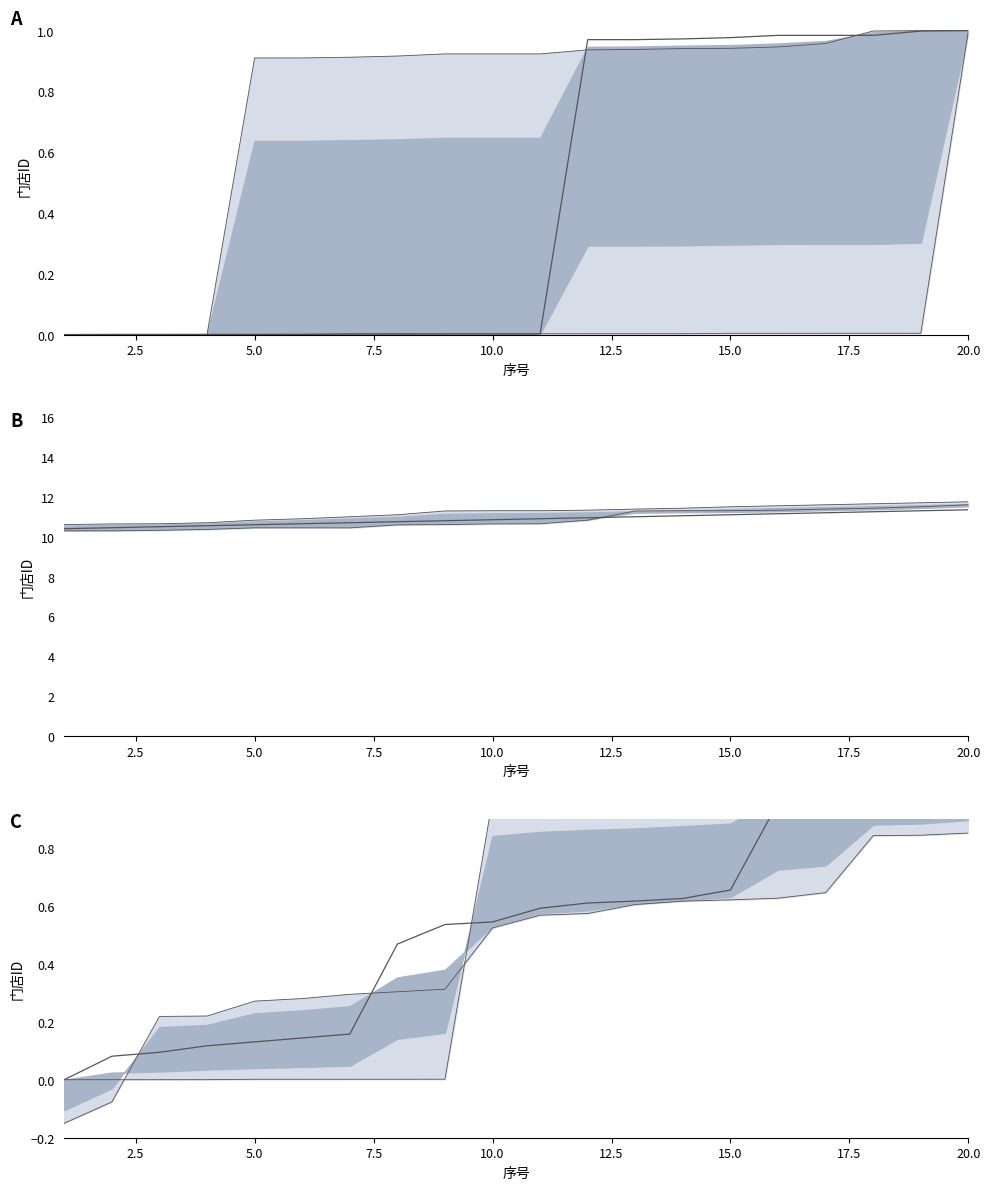

What is the average value?

0.5